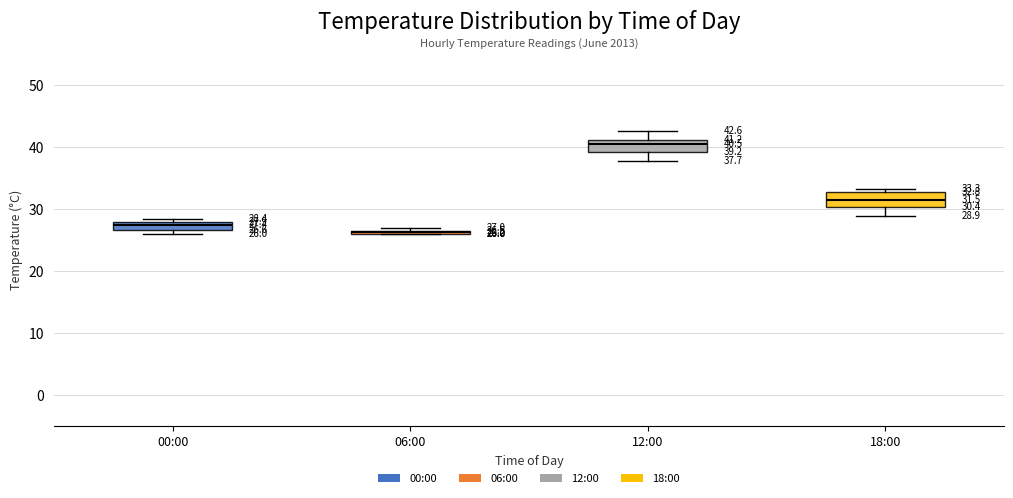

Which box's median line is the lowest?

06:00